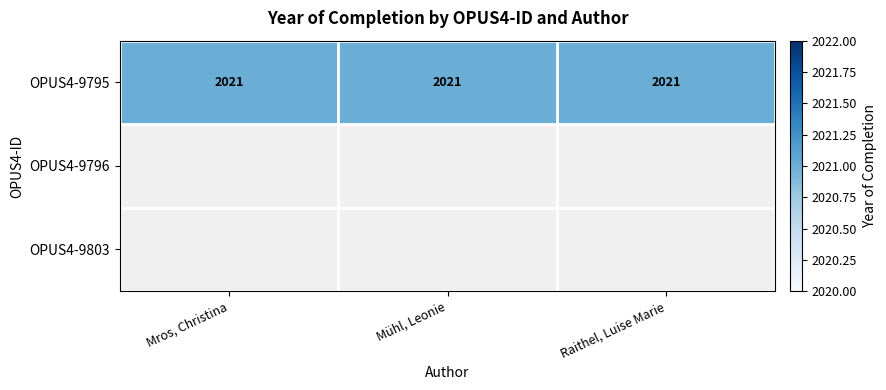

True or false: OPUS4-9795 has a value of 2021 at Raithel, Luise Marie.

True